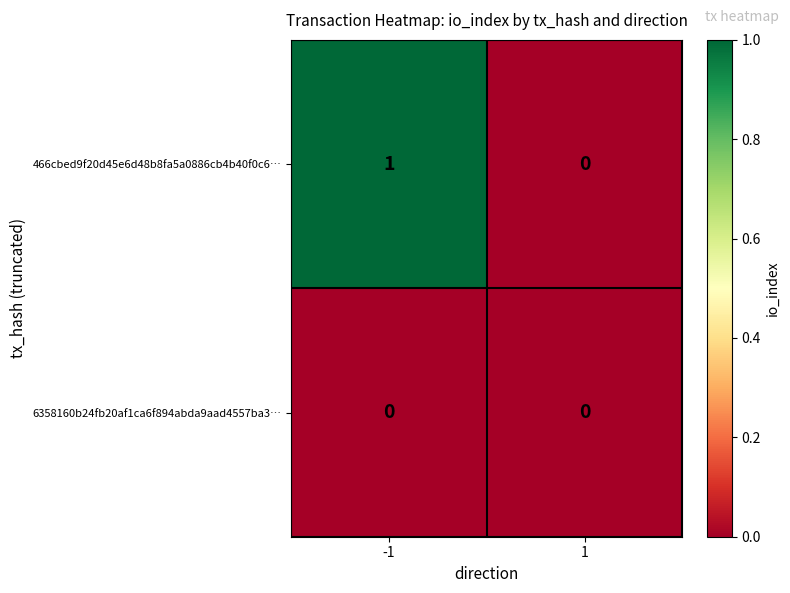

The 466cbed9f20d45e6d48b8fa5a0886cb4b40f0c6… series shows 0 at -1. True or false?

False